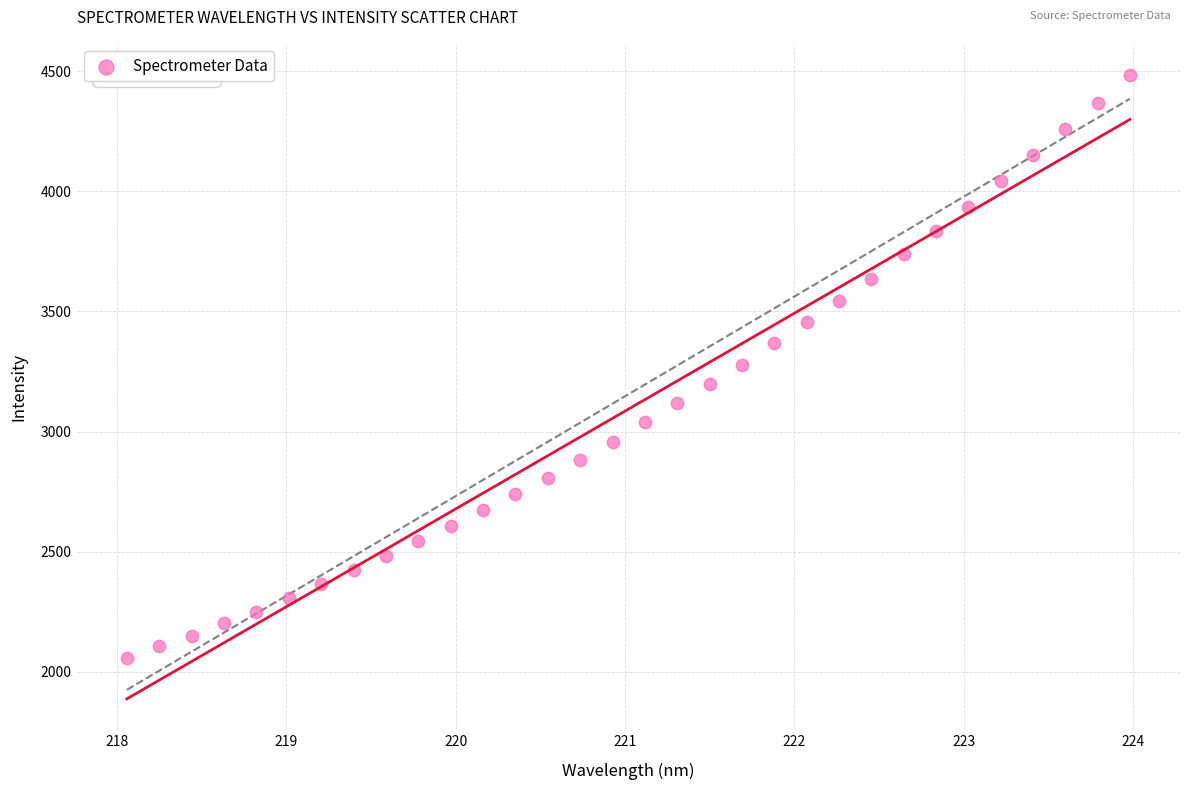

What is the range of Y values (max minus min)?

2429.0